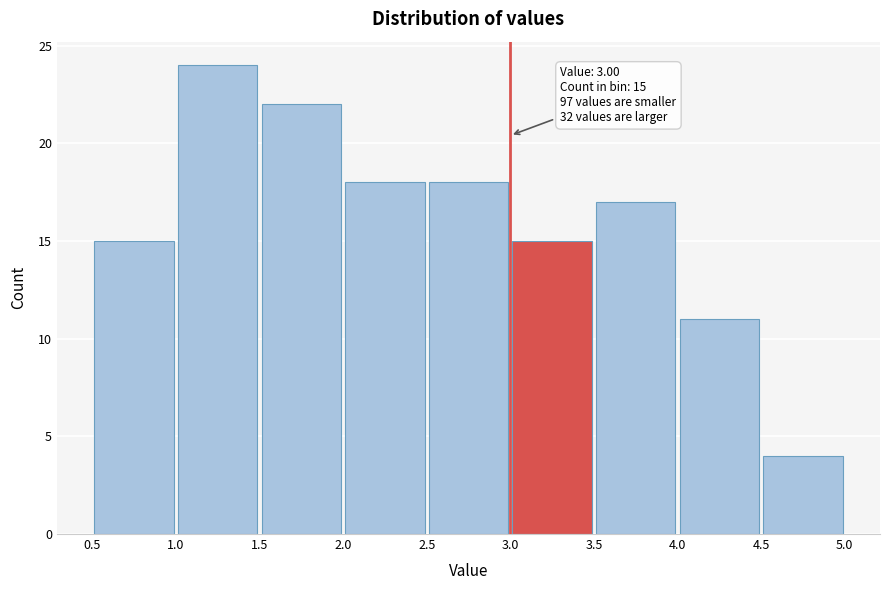

Over which range of the x-axis is the bar tallest?

1.0 to 1.5